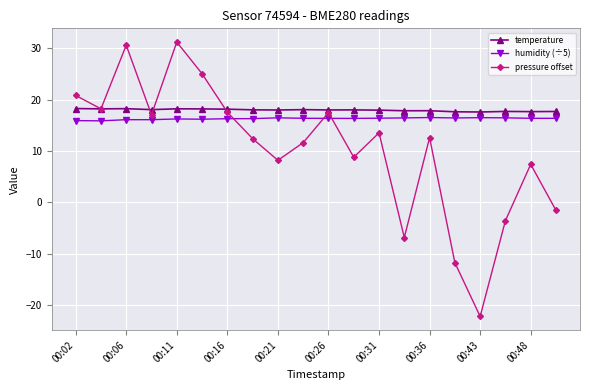

Which series has the widest spread of values?

pressure offset